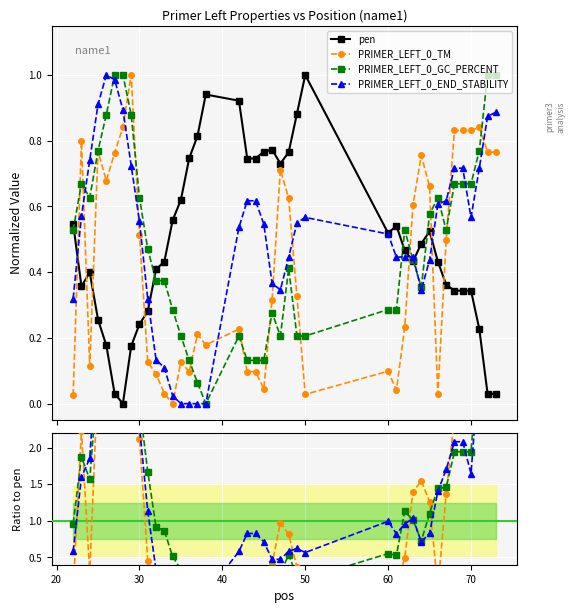

Which series ends up on top after the final intersection of PRIMER_LEFT_0_TM and PRIMER_LEFT_0_GC_PERCENT?

PRIMER_LEFT_0_GC_PERCENT